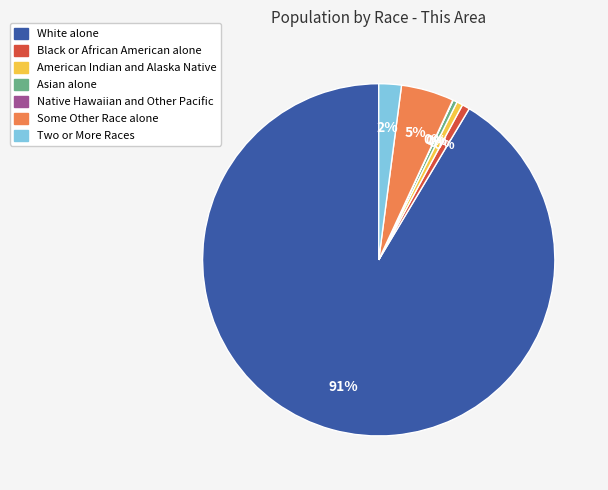

To the nearest percent, what percentage of the pie is White alone?

91%